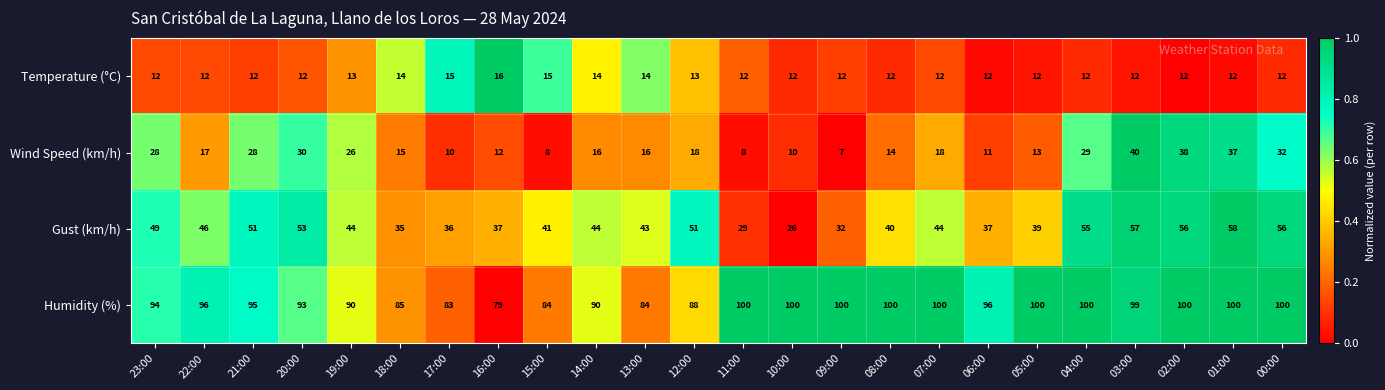

Is it true that Gust (km/h) equals 40 at 08:00?

True